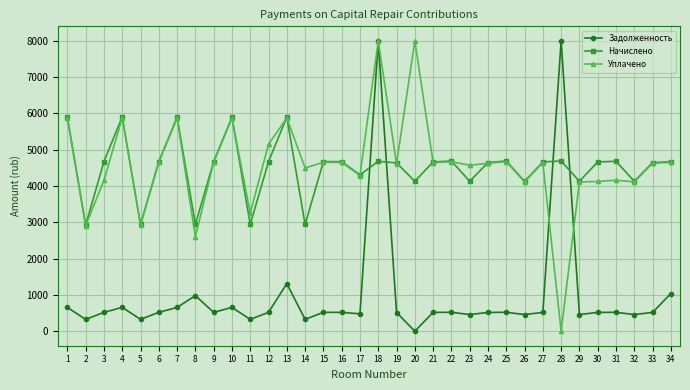

Where is the first local minimum for Задолженность?

2